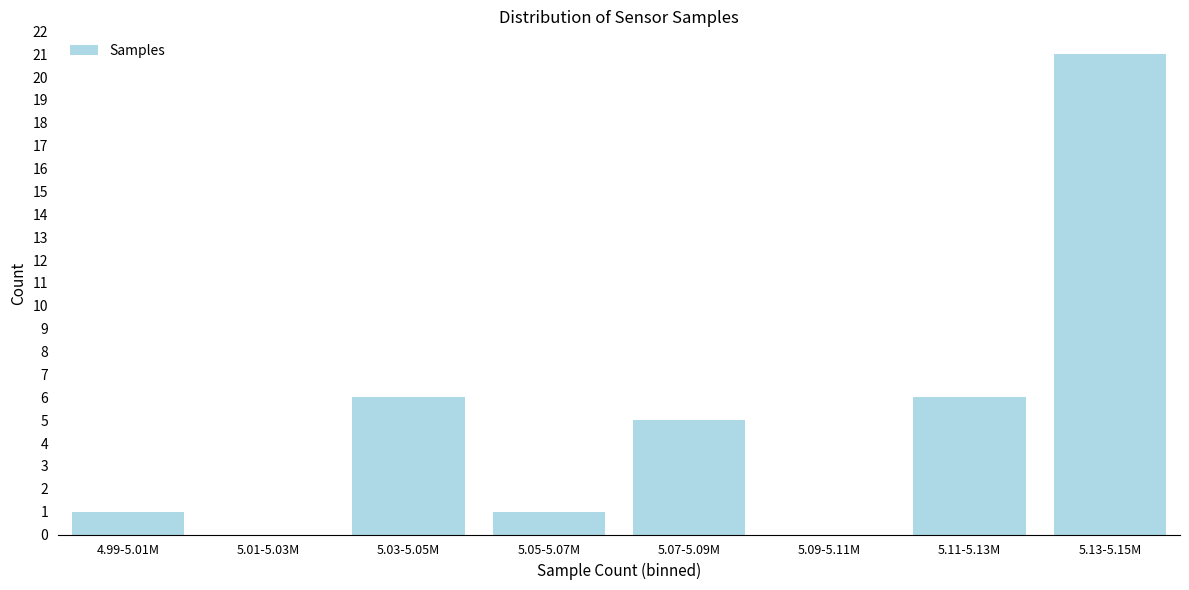

Reading left to right, list all the values displayed in this chart.

4.99-5.01M=1	5.01-5.03M=0	5.03-5.05M=6	5.05-5.07M=1	5.07-5.09M=5	5.09-5.11M=0	5.11-5.13M=6	5.13-5.15M=21